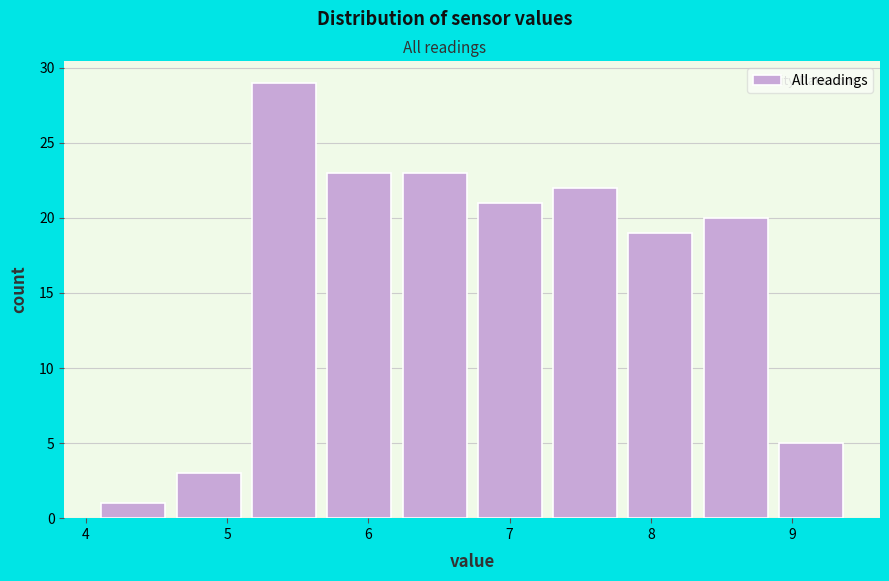

Reading left to right, list every bar in this chart as the range it spans on the x-axis followed by its height. Neither the bar edges nor the heights are printed on the chart, so give them approximately, as read against the axes.

4.1 to 4.6: 1
4.6 to 5.1: 3
5.1 to 5.7: 29
5.7 to 6.2: 23
6.2 to 6.7: 23
6.7 to 7.3: 21
7.3 to 7.8: 22
7.8 to 8.3: 19
8.3 to 8.9: 20
8.9 to 9.4: 5